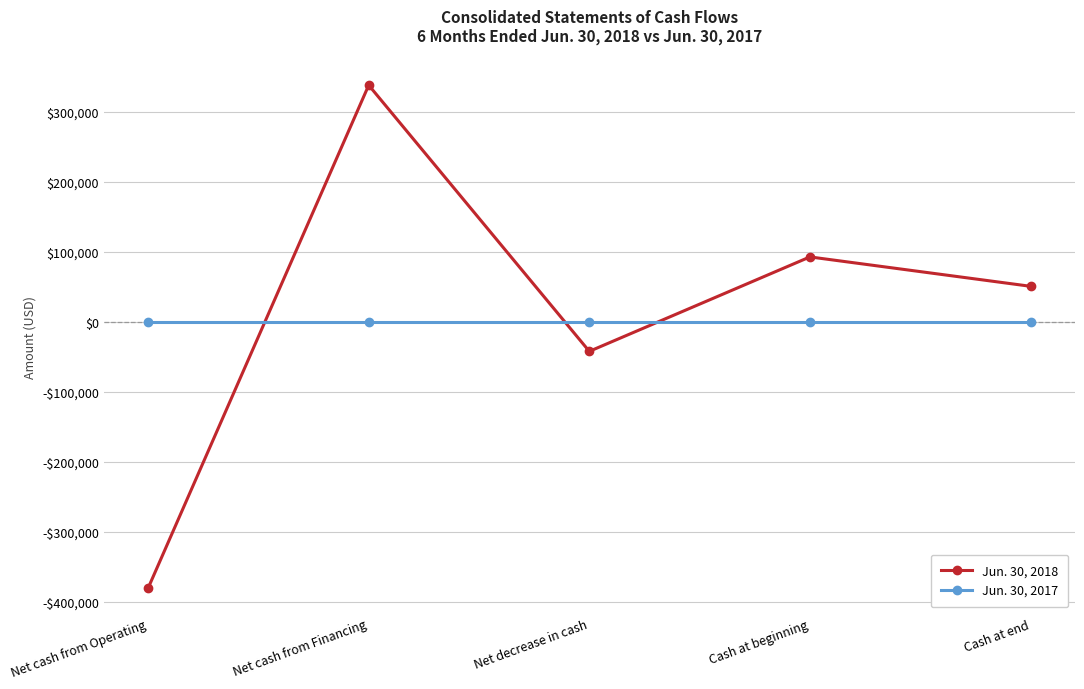

Does the chart have visible grid lines?

Yes